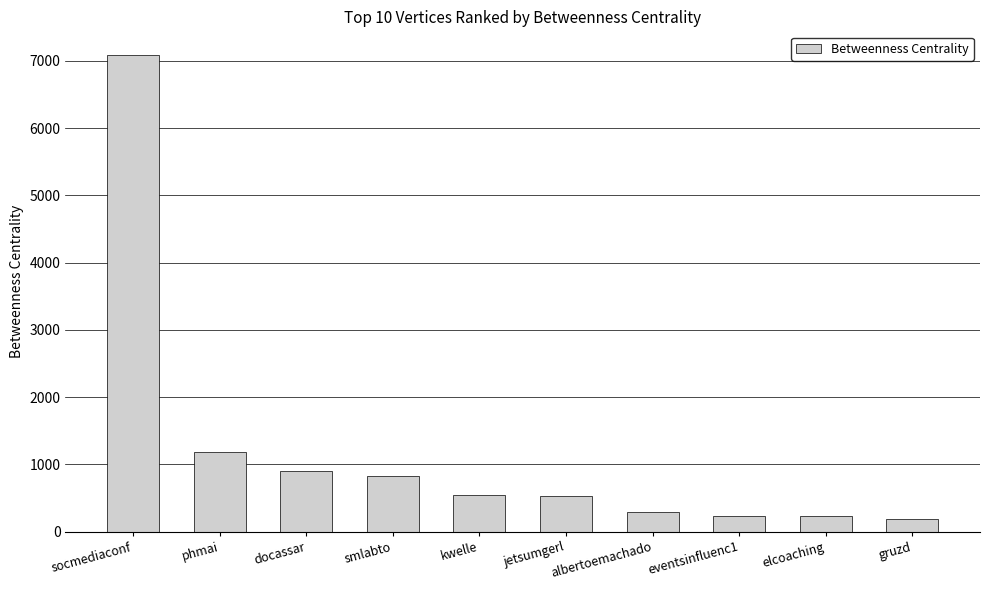

At which label is the value closest to 3632?

phmai